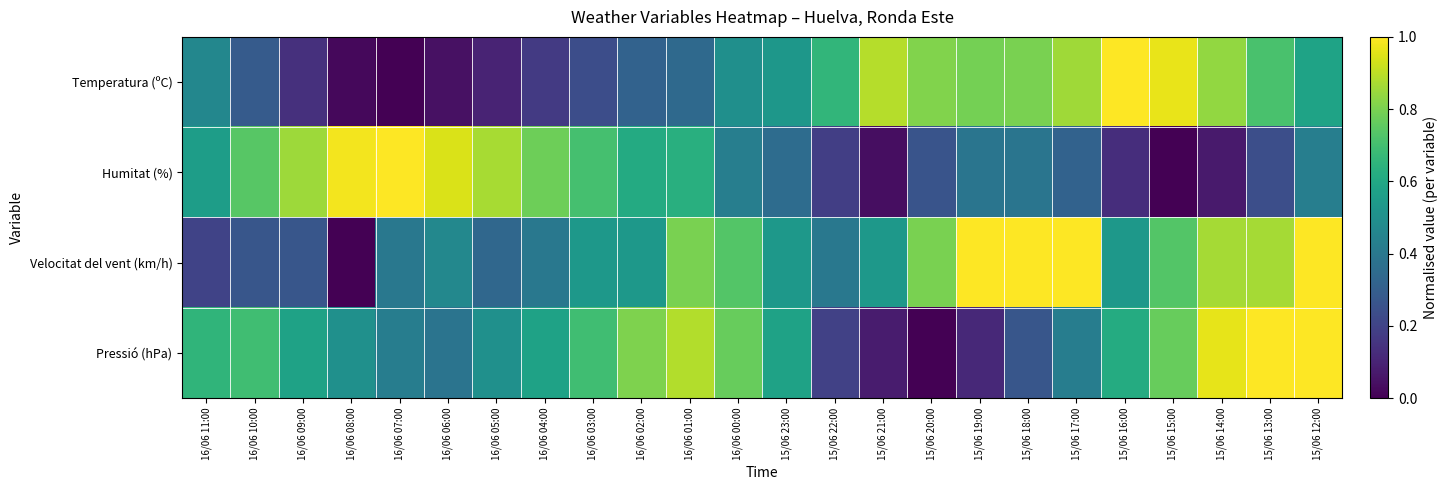

Which series has the widest spread of values?

Temperatura (ºC)